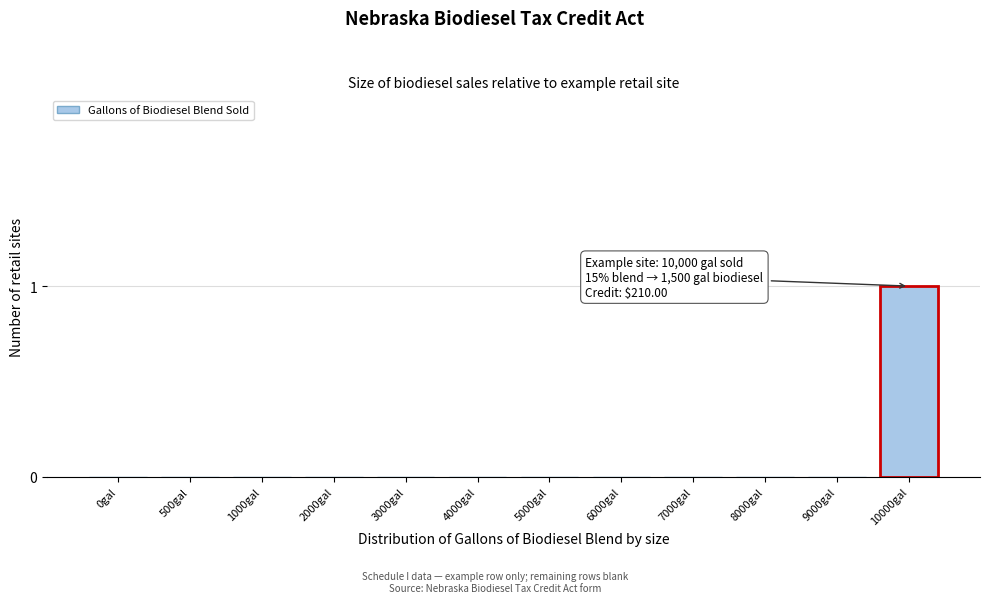

Reading left to right, extract all data points from this chart.

0gal=0	500gal=0	1000gal=0	2000gal=0	3000gal=0	4000gal=0	5000gal=0	6000gal=0	7000gal=0	8000gal=0	9000gal=0	10000gal=1